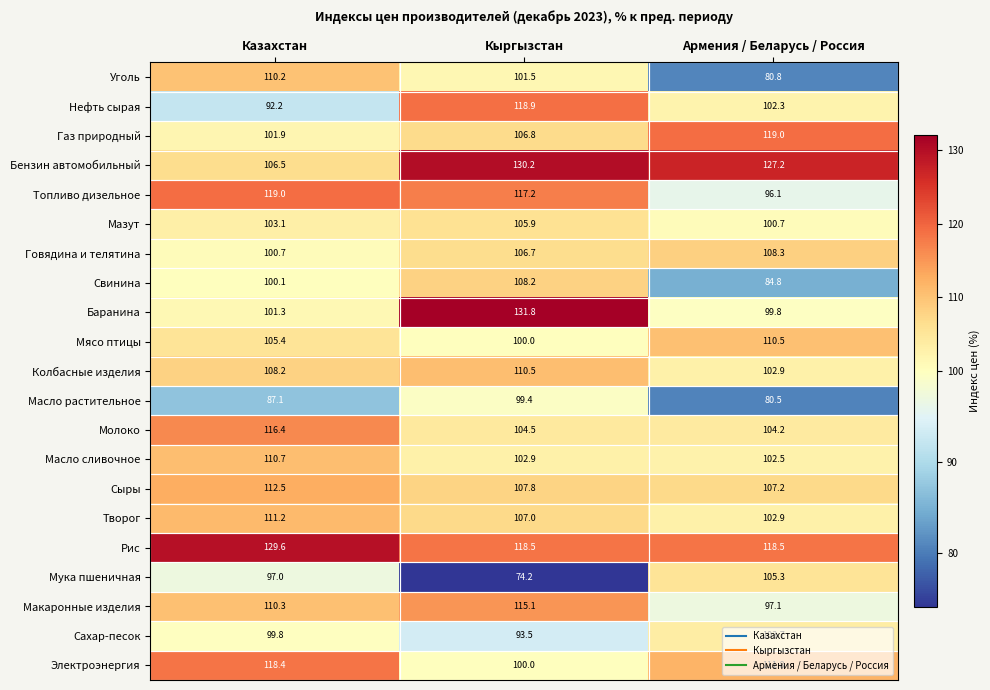

The value of Сыры at Казахстан is 172.0. True or false?

False